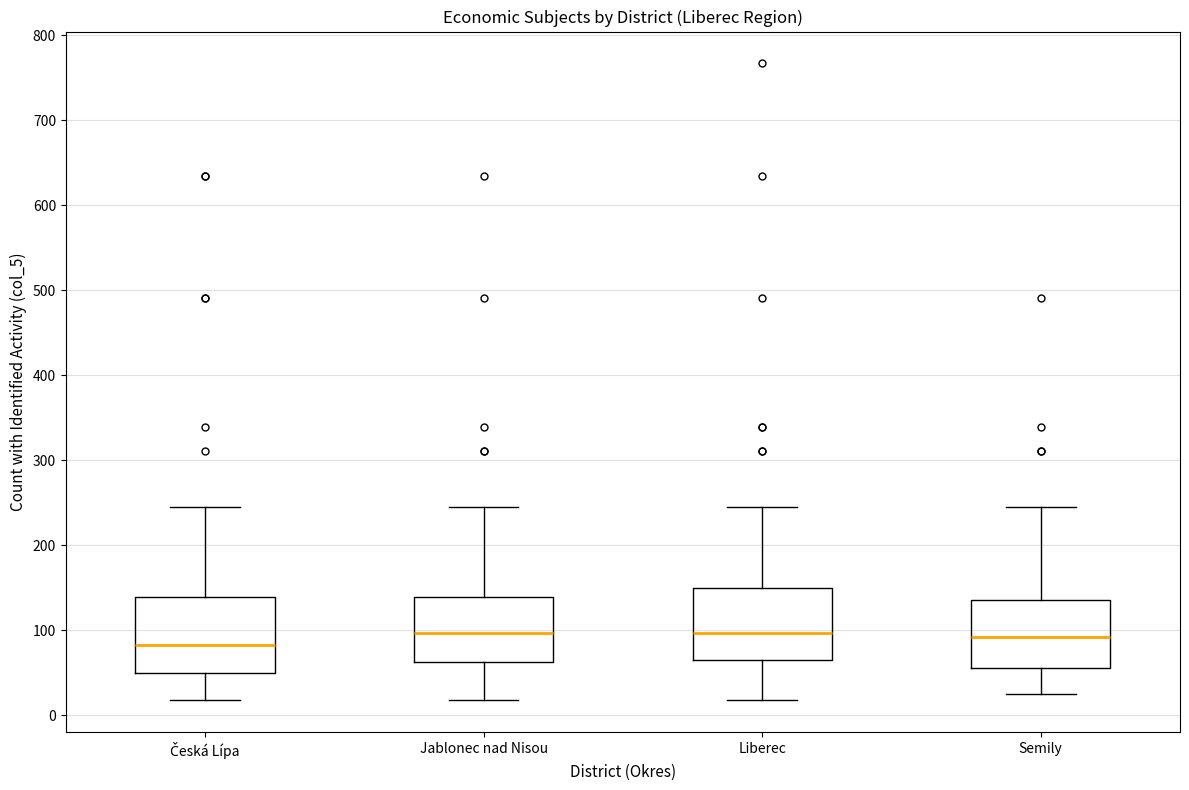

Reading left to right, read every box against the y-axis: the position of its median line, the range the box covers, and the ends of its whiskers. The values are not printed on the chart, so give them approximately, as read against the axis.

Česká Lípa: median 80, box 50 to 140, whiskers 20 to 250
Jablonec nad Nisou: median 100, box 60 to 140, whiskers 20 to 250
Liberec: median 100, box 70 to 150, whiskers 20 to 250
Semily: median 90, box 60 to 140, whiskers 30 to 250